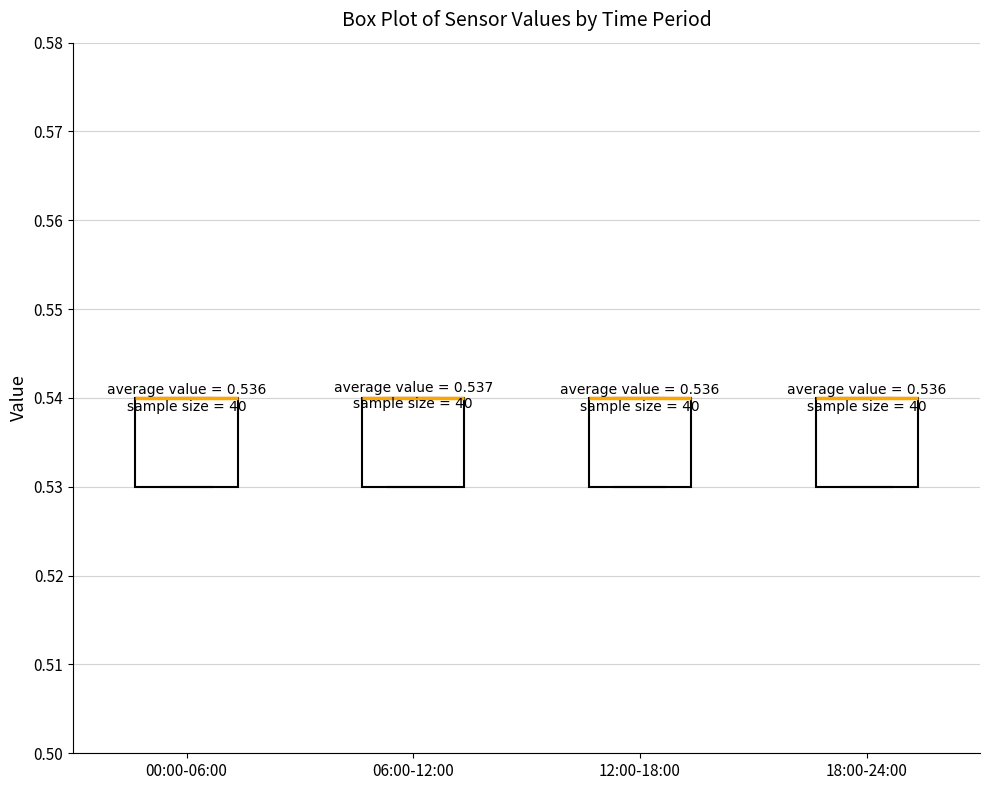

Reading left to right, transcribe this box plot: for each box, give where its median line is, the range the box spans, and where its two whiskers end, as read against the y-axis. The values are not printed on the chart, so give them approximately, as read against the axis.

00:00-06:00: median 0.54 (drawn on the box's upper edge), box 0.53 to 0.54, whiskers 0.53 to 0.54
06:00-12:00: median 0.54 (drawn on the box's upper edge), box 0.53 to 0.54, whiskers 0.53 to 0.54
12:00-18:00: median 0.54 (drawn on the box's upper edge), box 0.53 to 0.54, whiskers 0.53 to 0.54
18:00-24:00: median 0.54 (drawn on the box's upper edge), box 0.53 to 0.54, whiskers 0.53 to 0.54